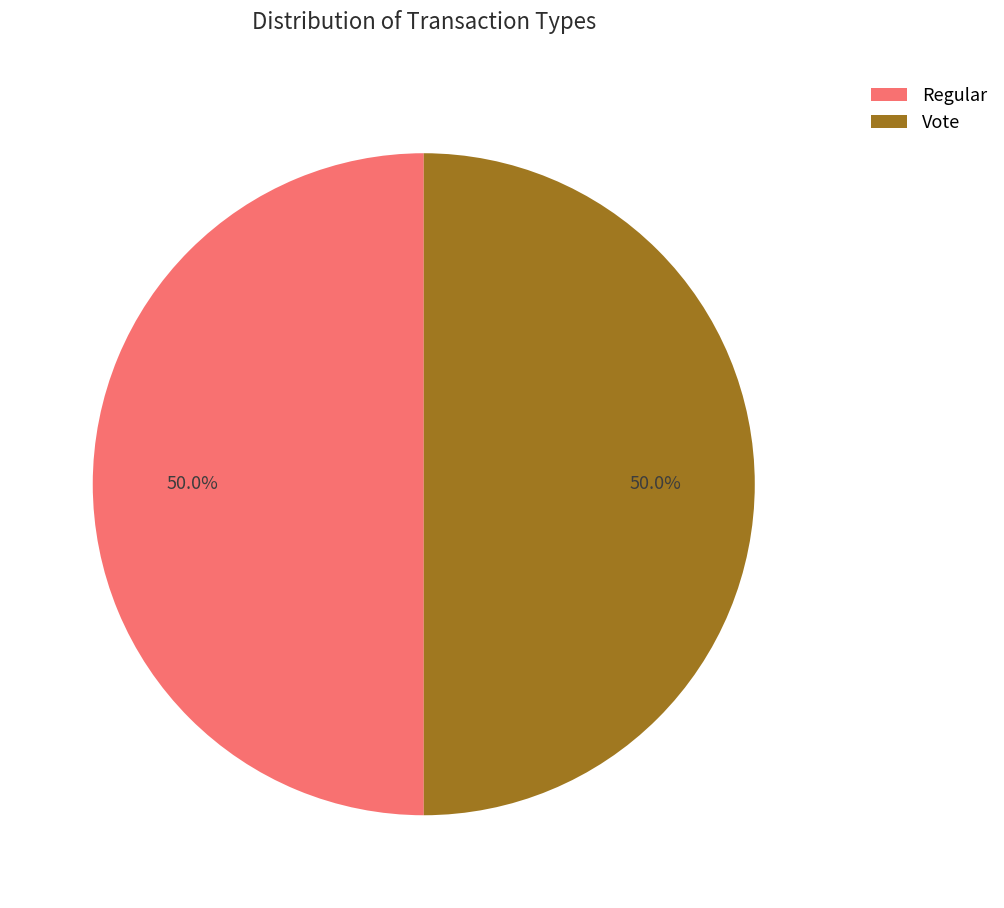

What is the ratio of the value at Vote to the value at Regular?

1.0